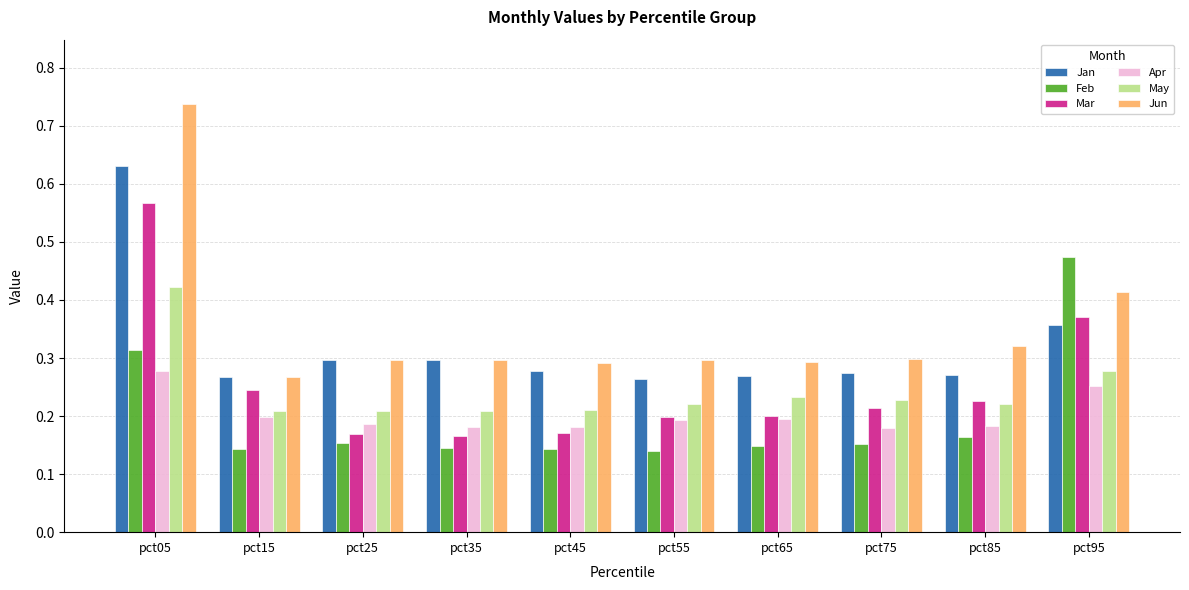

How many Apr values are between 0 and 1?

10